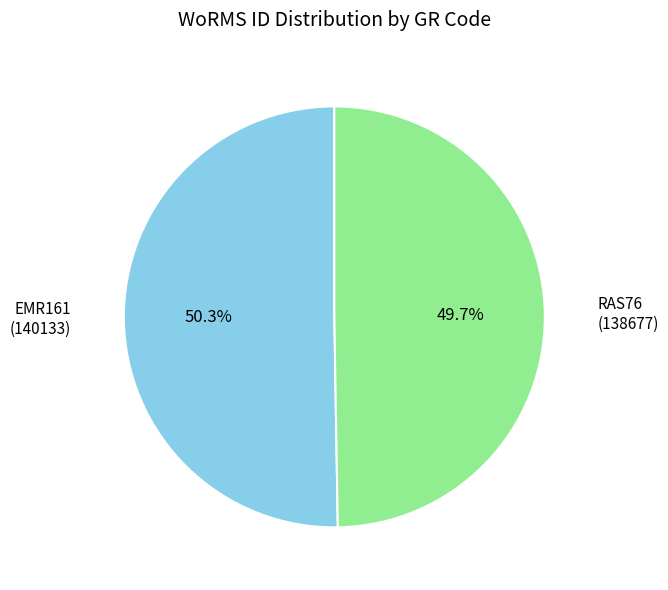

To the nearest percent, what is the average slice percentage?

50%